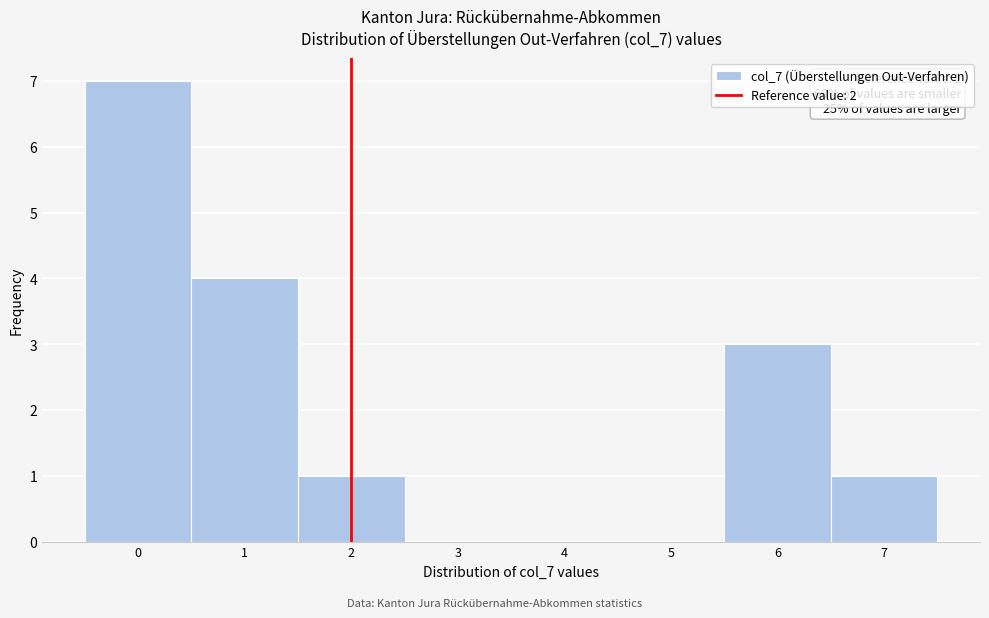

Over which range of the x-axis is the bar tallest?

-0.5 to 0.5